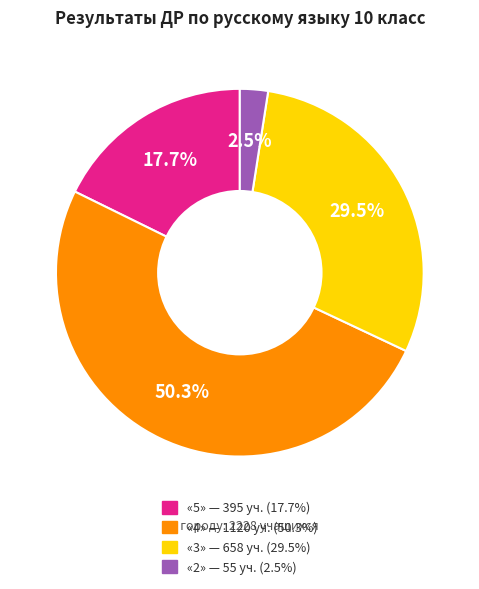

Is there any slice that represents more than half of the pie?

Yes